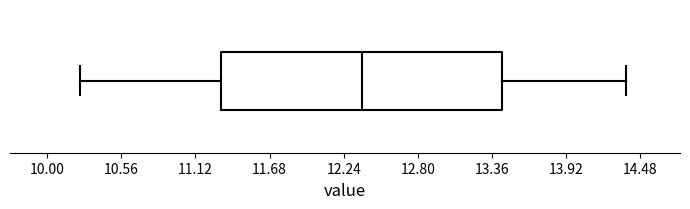

Read this box plot against the x-axis: the position of the median line, the range covered by the box, and the ends of both whiskers. The values are not printed on the chart, so give them approximately, as read against the axis.

median 12.4, box 11.3 to 13.4, whiskers 10.3 to 14.4